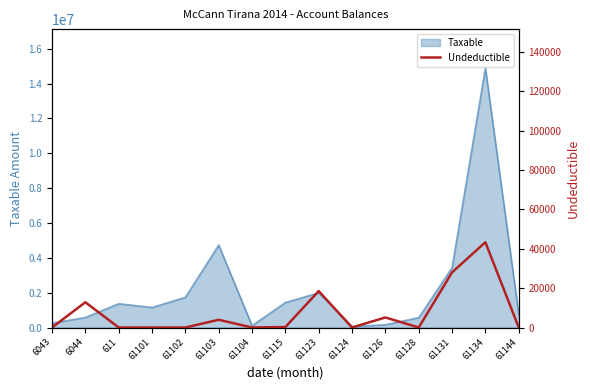

What is the maximum value for Taxable?

14887859.8